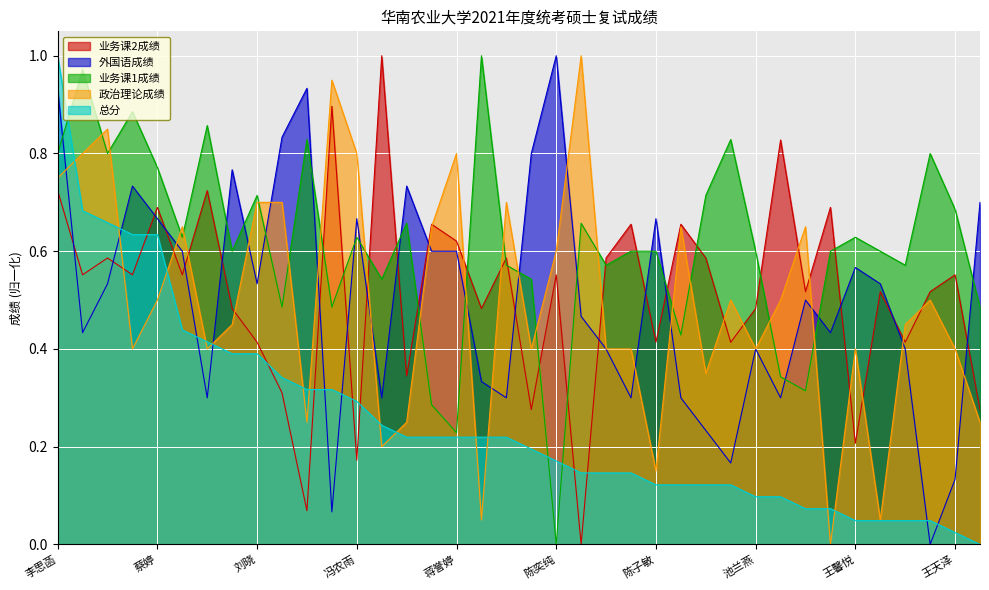

What value does the 总分 series have at 石蓉?

0.3